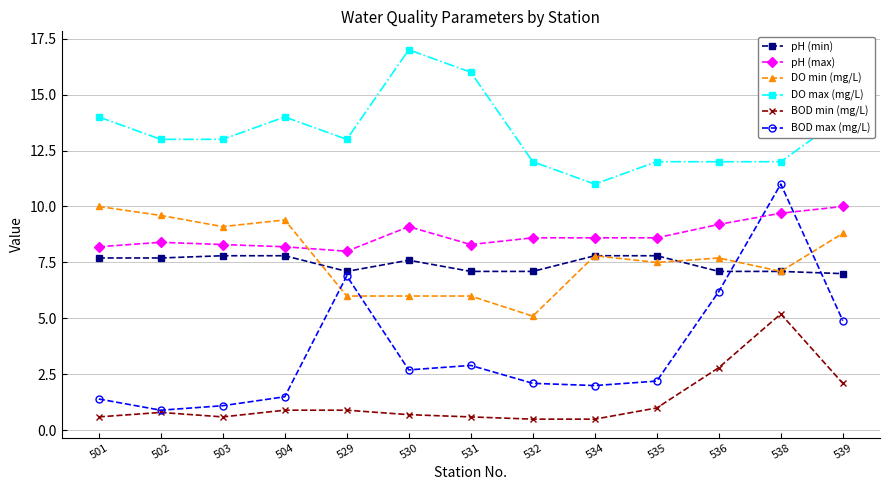

At 535, list the series in order from smallest to largest.

BOD min (mg/L), BOD max (mg/L), DO min (mg/L), pH (min), pH (max), DO max (mg/L)